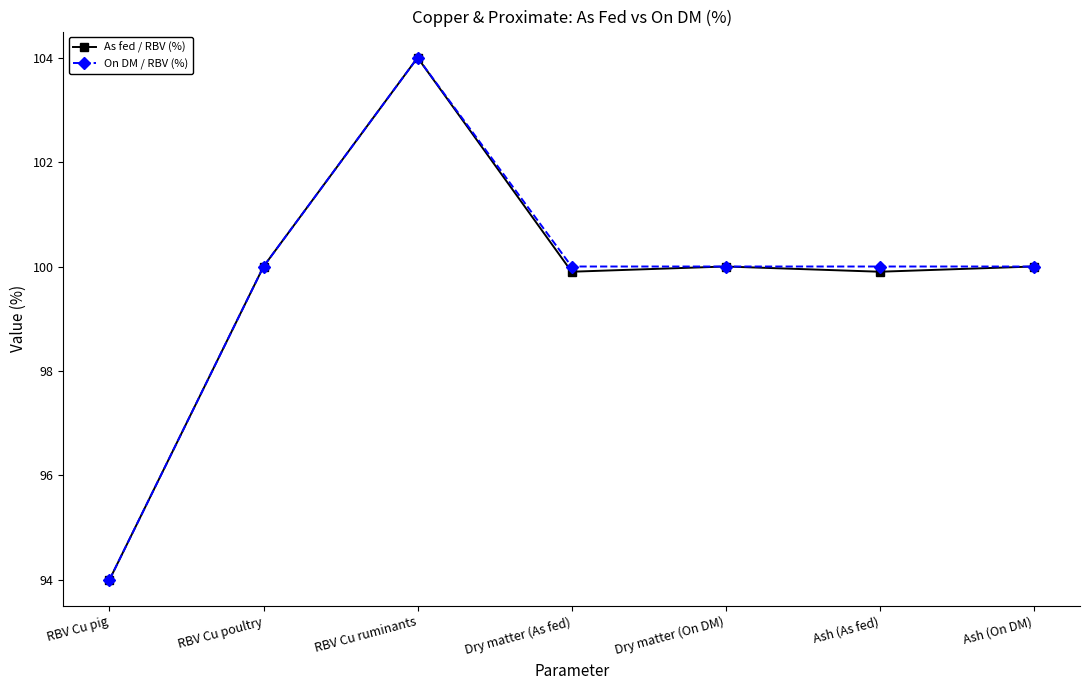

What is the sum of all On DM / RBV (%) values?

698.0